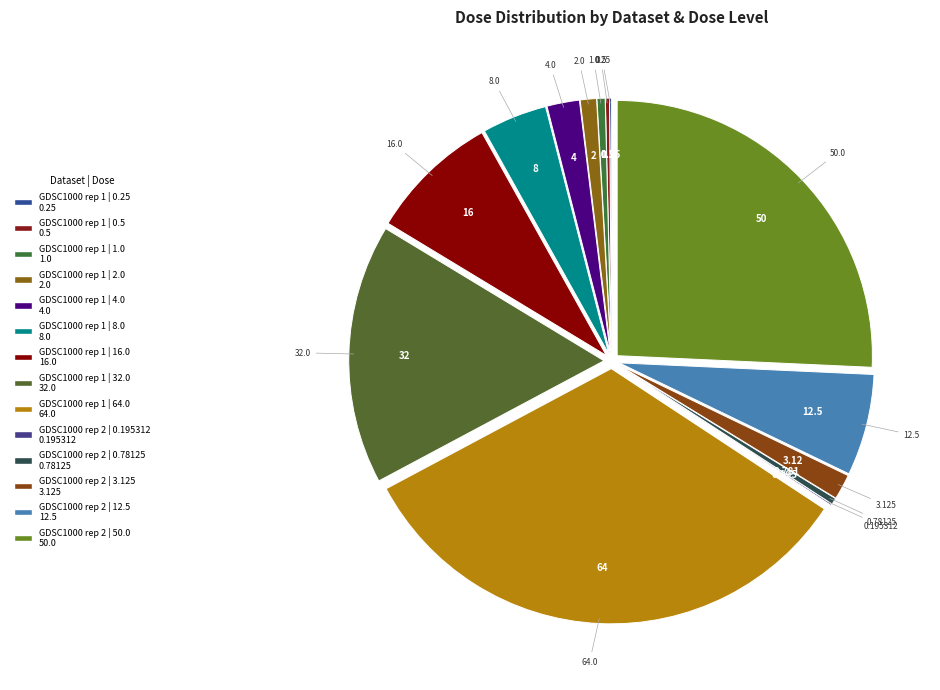

Is there any slice that represents more than half of the pie?

No